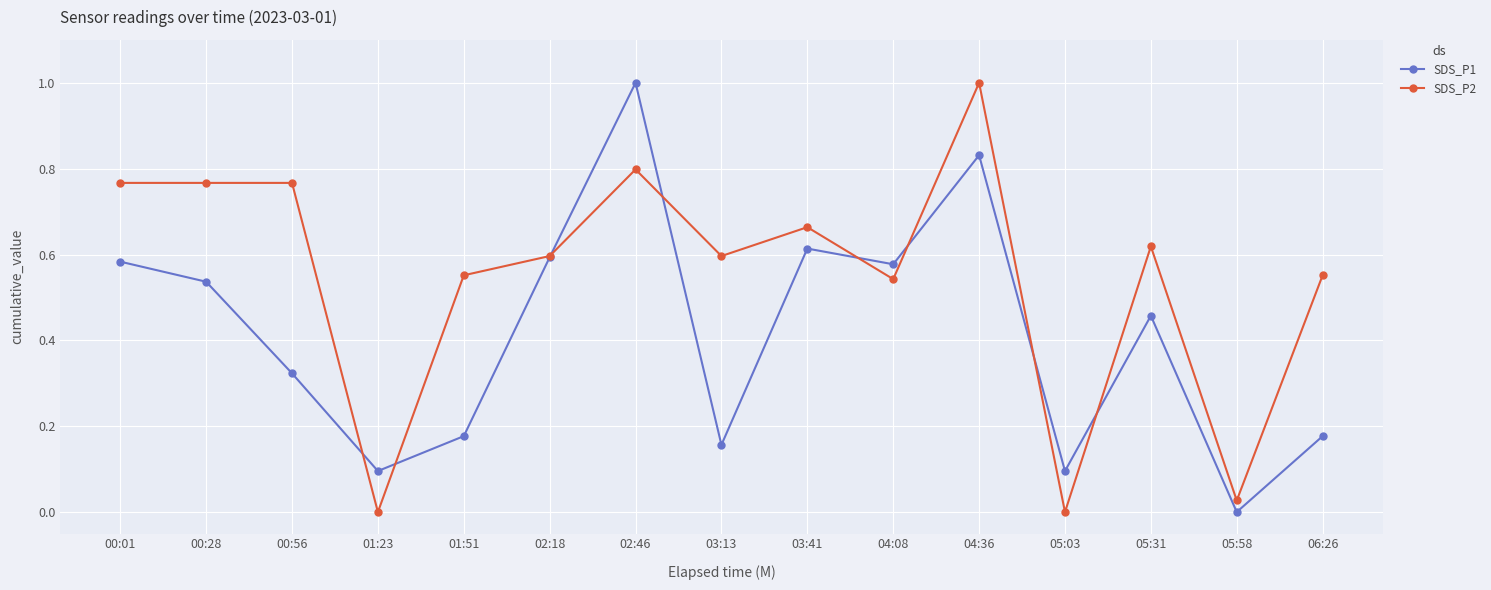

True or false: SDS_P2 has more than 1 points higher than both neighbors.

True